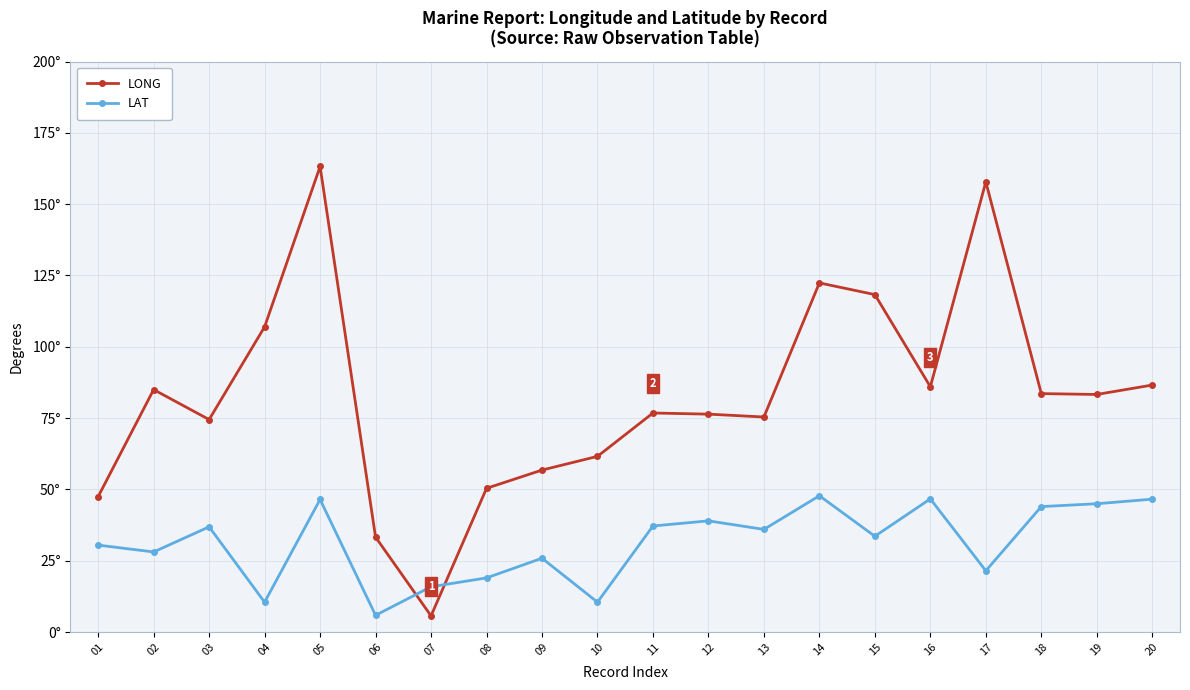

In LONG, how many points are higher than both neighbors (excluding endpoints)?

5